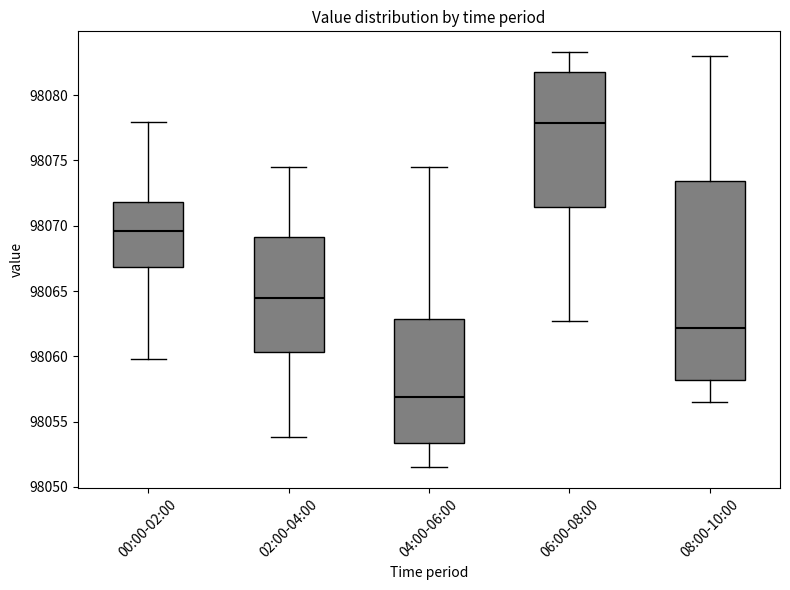

Which box has the highest median line?

06:00-08:00